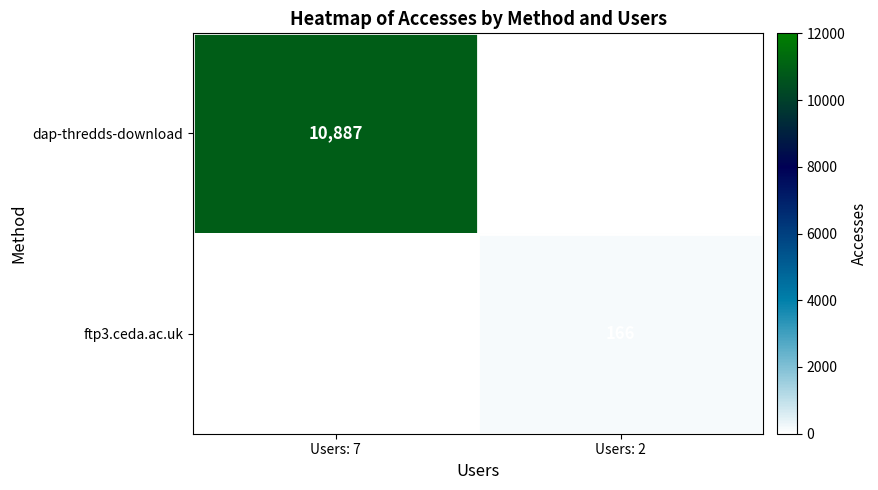

The dap-thredds-download series shows 10887 at Users: 7. True or false?

True